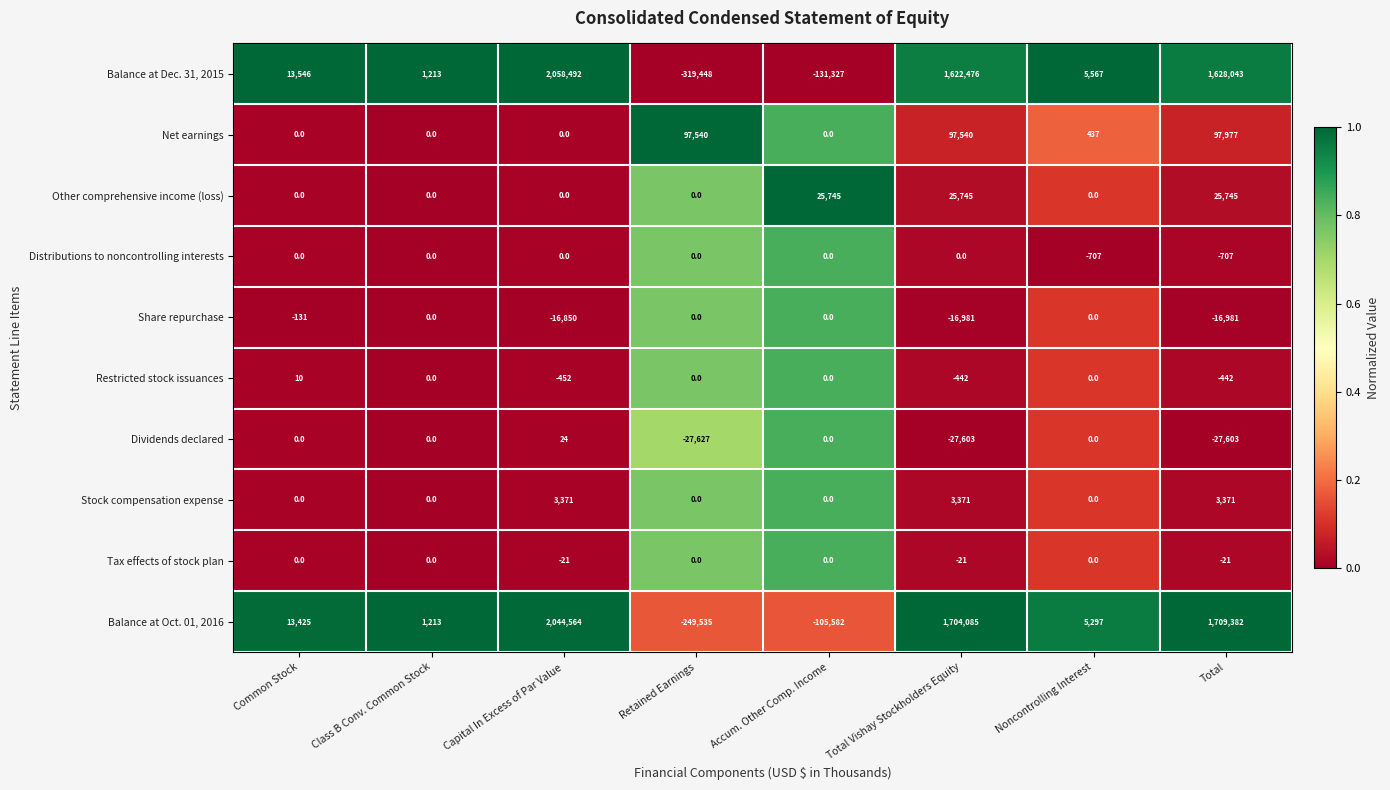

What is the sum of the Distributions to noncontrolling interests values at Capital In Excess of Par Value and Total?

-707